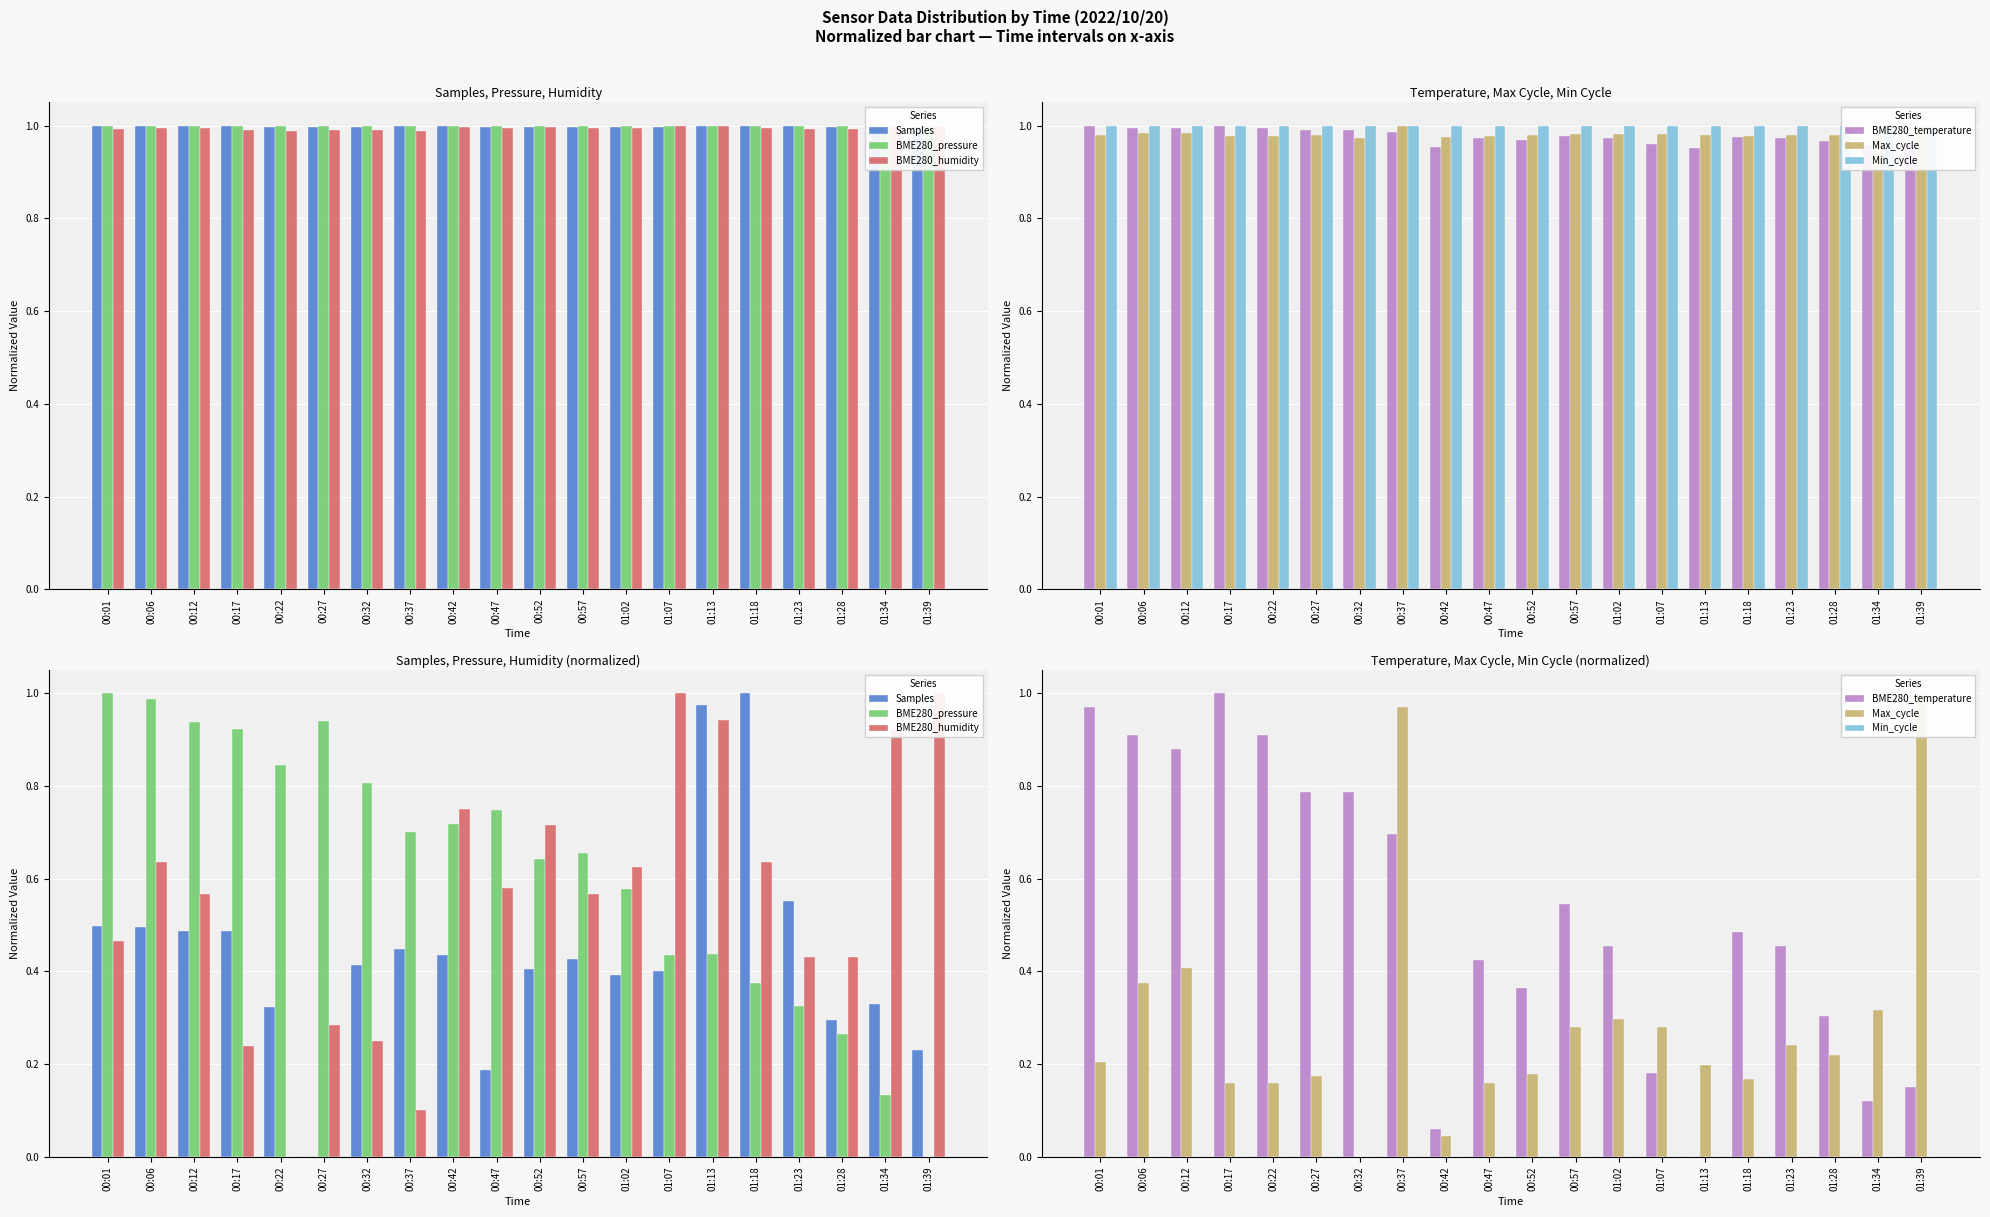

What is the difference between the BME280_humidity values at 01:28 and 00:52?

0.3